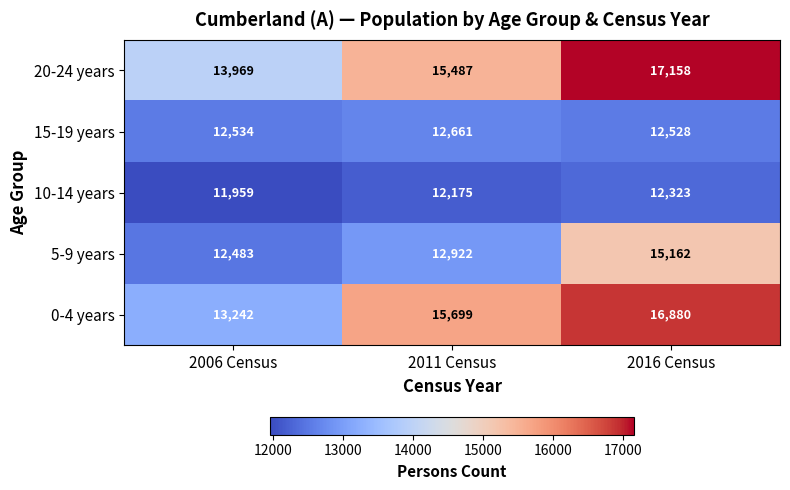

At 2016 Census, list the series in order from smallest to largest.

10-14 years, 15-19 years, 5-9 years, 0-4 years, 20-24 years